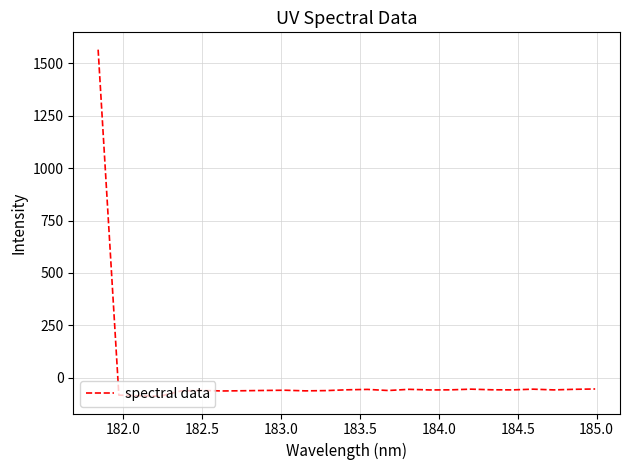

What is the greatest value displayed?

1564.9